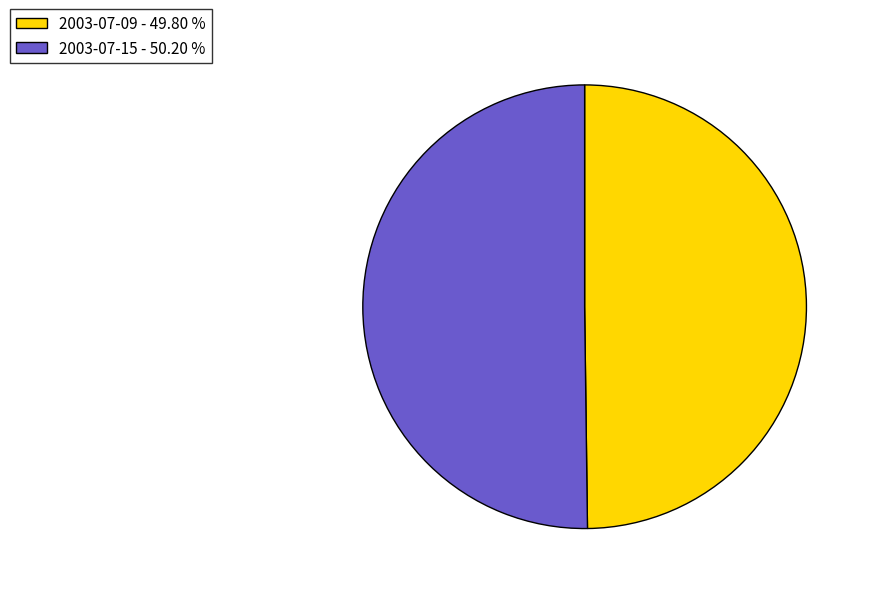

Combined, do 2003-07-15 - 50.20 % and 2003-07-09 - 49.80 % account for over 50%?

Yes